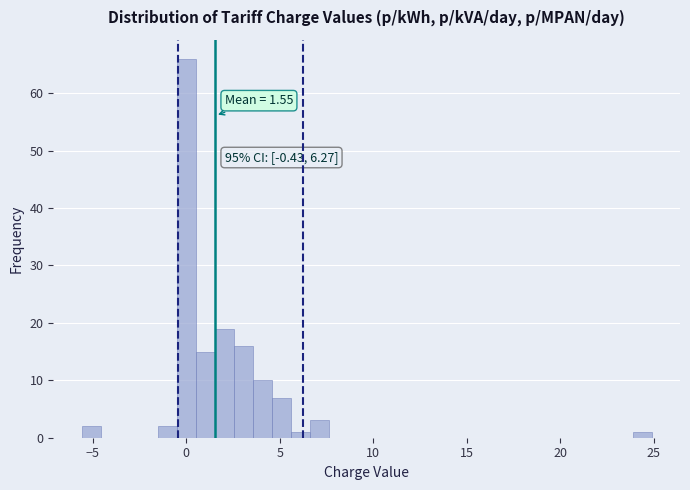

Around what value on the x-axis is the tallest bar? Give the approximate position of its centre, as read against the axis.

0.0